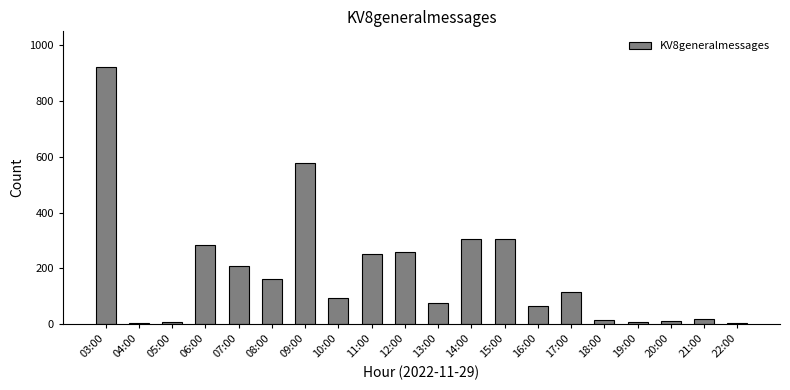

What is the greatest value displayed?

922